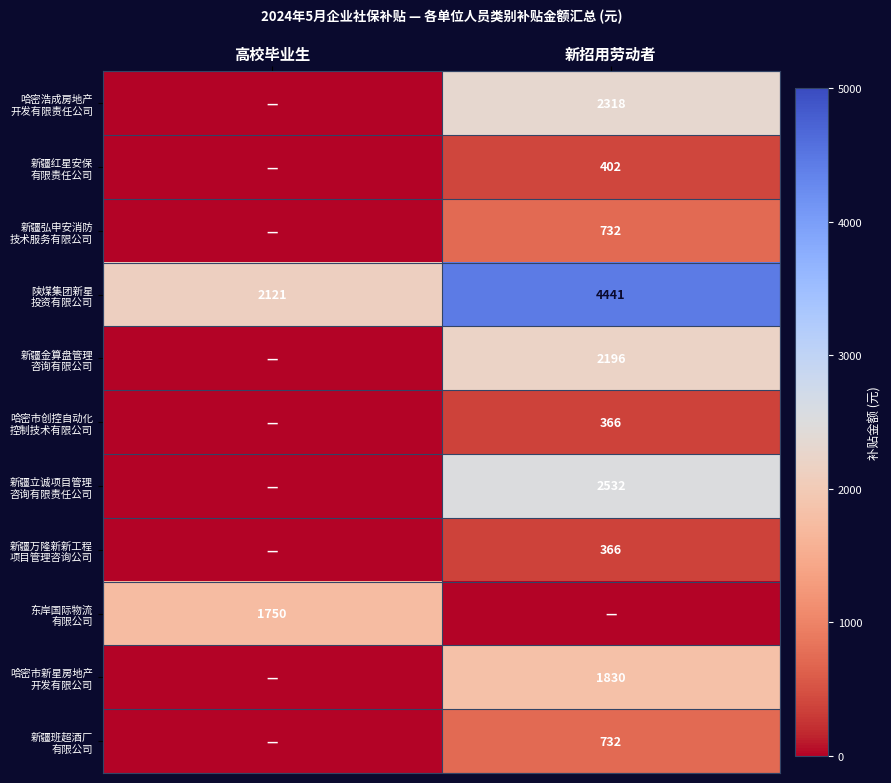

What is the difference between the highest and lowest values at 高校毕业生?

2121.0